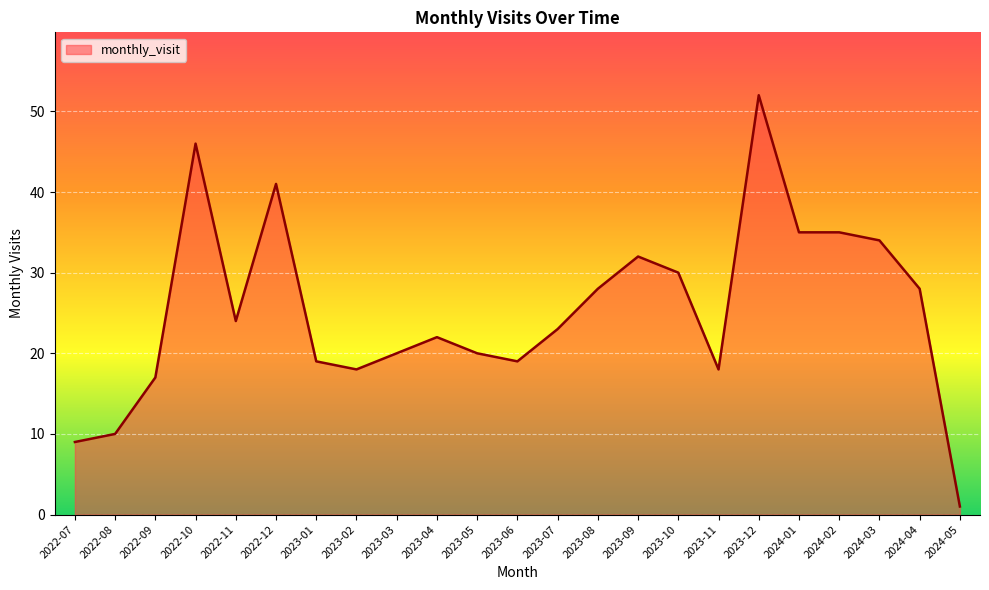

Reading left to right, extract all data points from this chart.

2022-07=9	2022-08=10	2022-09=17	2022-10=46	2022-11=24	2022-12=41	2023-01=19	2023-02=18	2023-03=20	2023-04=22	2023-05=20	2023-06=19	2023-07=23	2023-08=28	2023-09=32	2023-10=30	2023-11=18	2023-12=52	2024-01=35	2024-02=35	2024-03=34	2024-04=28	2024-05=1